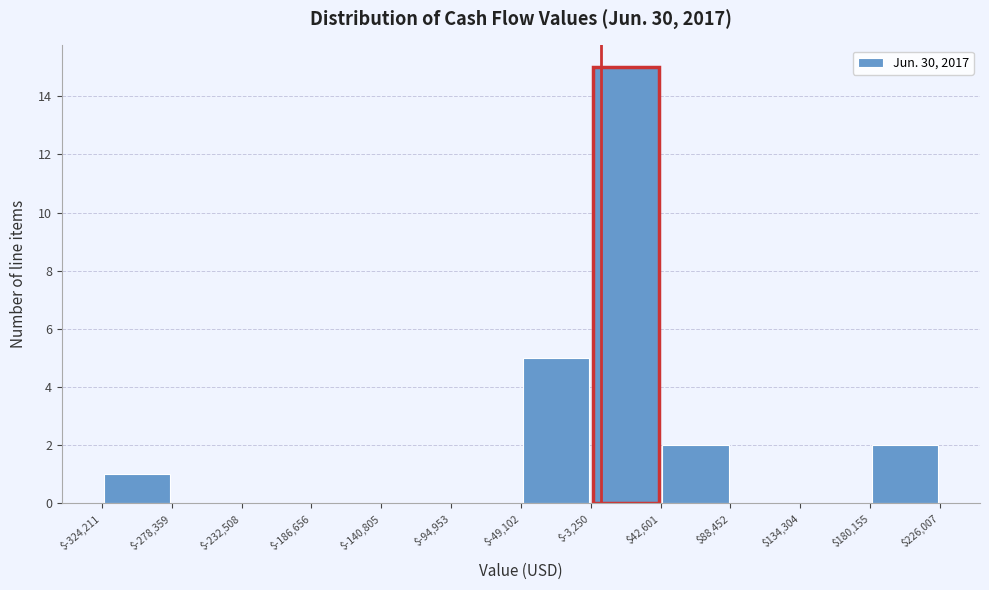

Which range on the x-axis has the tallest bar?

$-3,250 to $42,601